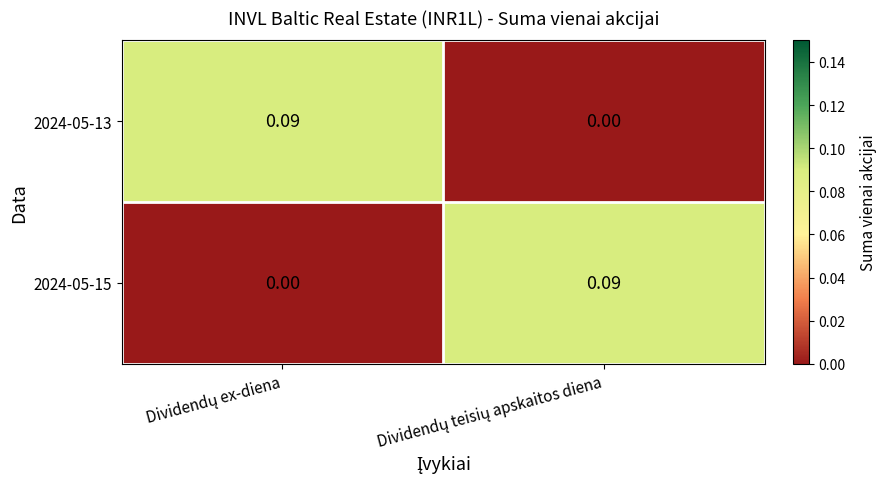

How many series are shown in this chart?

2